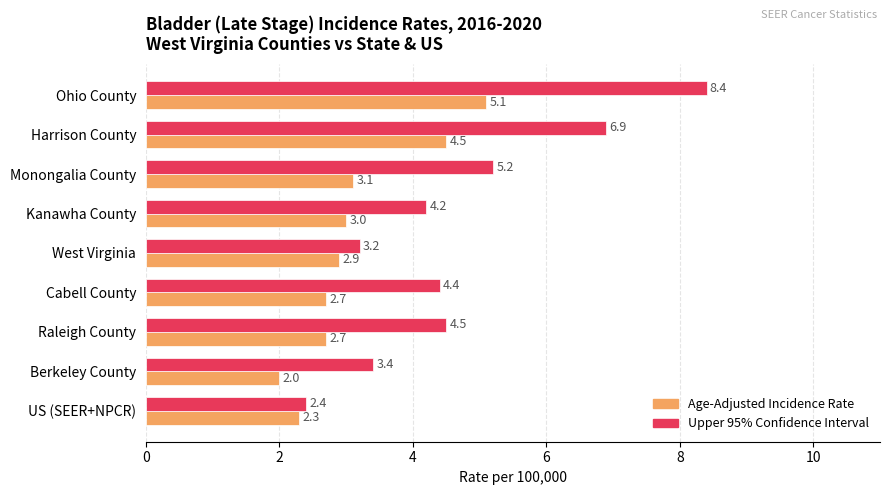

What is the total value across all series at Kanawha County?

7.2